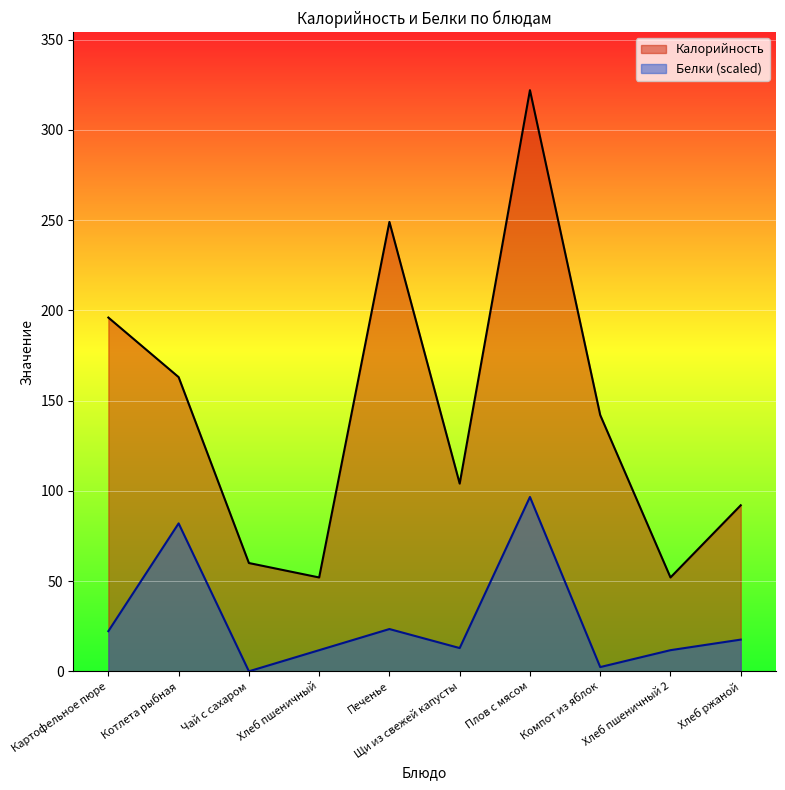

How many data points does each series have?

10